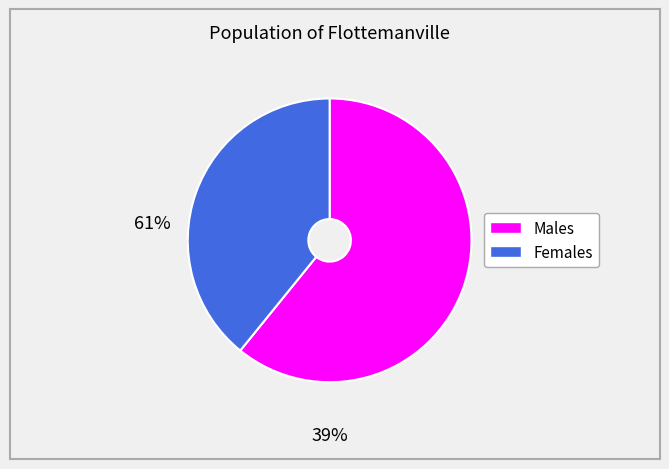

Is there a majority slice in this chart?

Yes